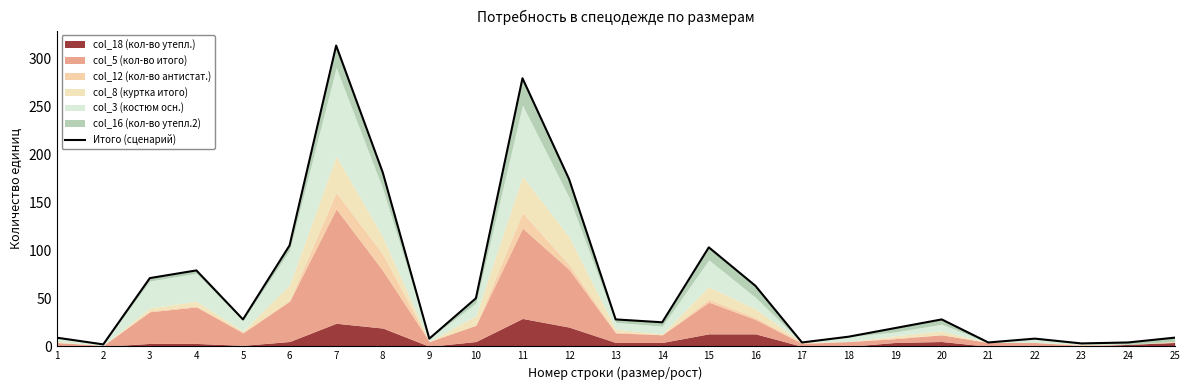

What is the difference between the maximum and second lowest values?

310